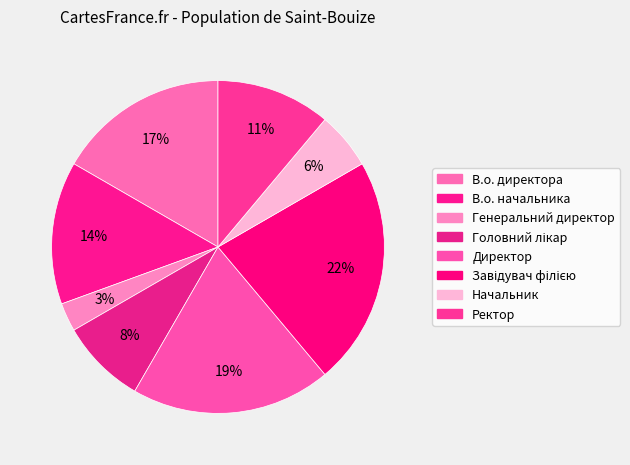

How many slices are in this pie chart?

8